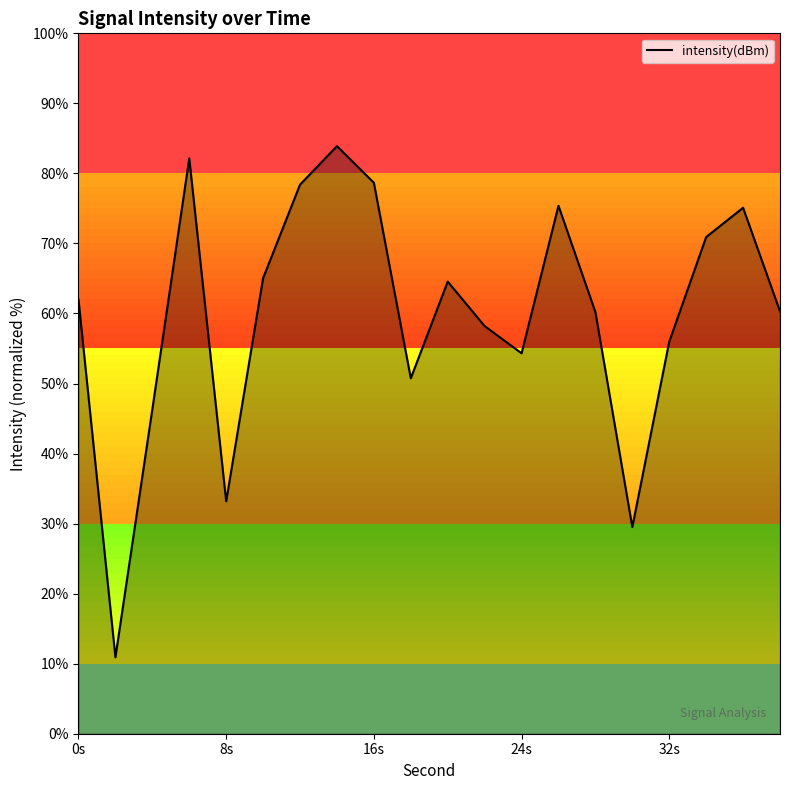

What is the smallest value displayed?

10.9